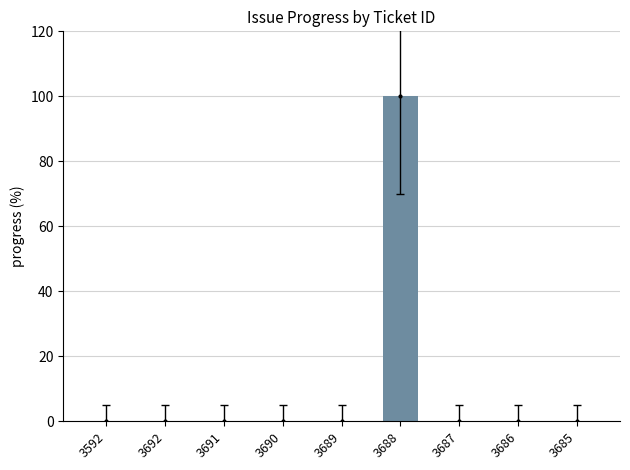

Reading left to right, extract all data points from this chart.

0	0	0	0	0	100	0	0	0